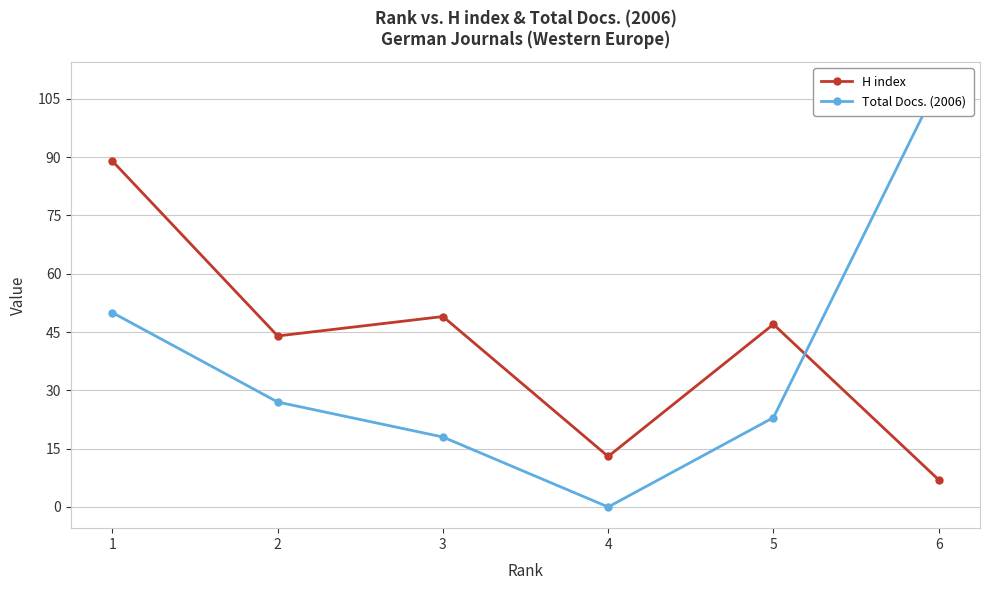

Is it true that H index equals 89 at 1?

True